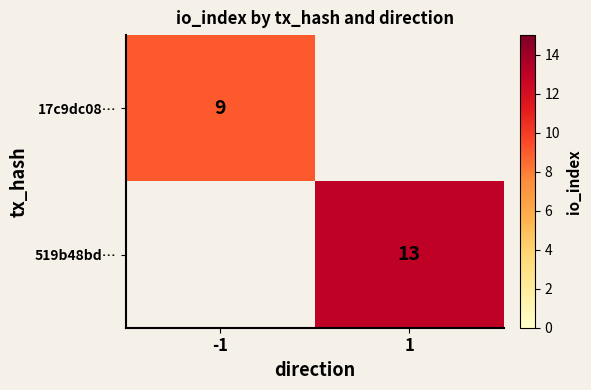

Is the value of 519b48bd… at 1 greater than the value of 17c9dc08… at -1?

Yes